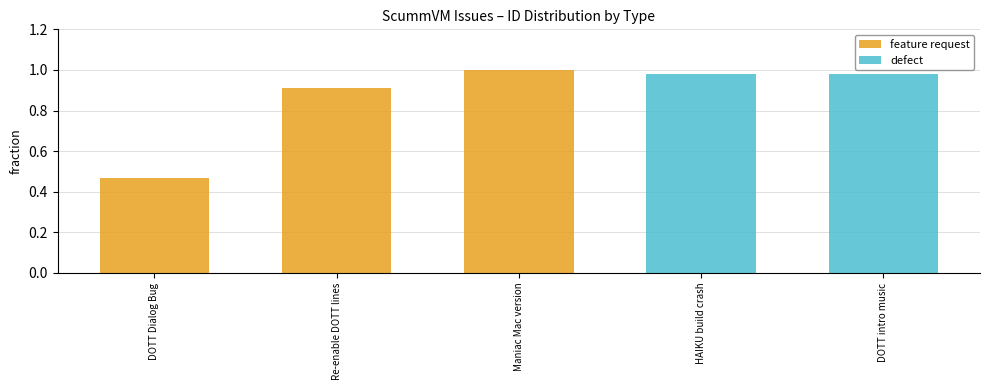

True or false: feature request has a value of 1.0 at Maniac Mac version.

True